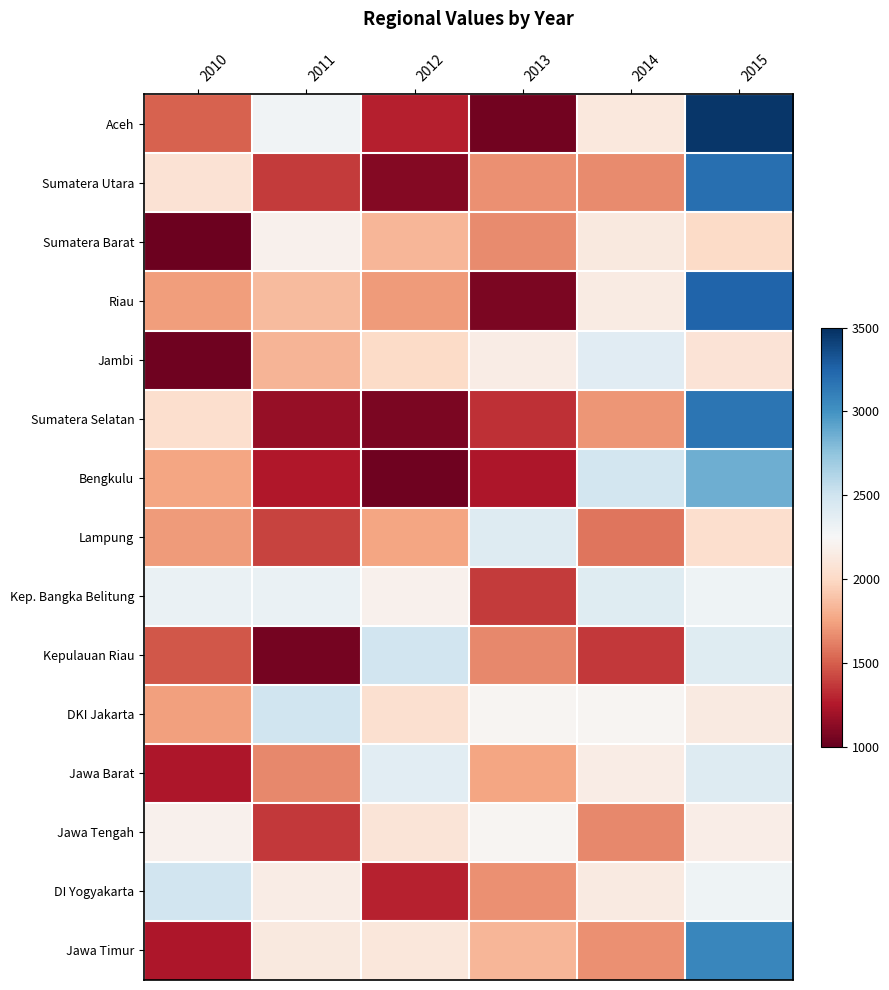

Which has a higher value, 2012 or 2013?

2012